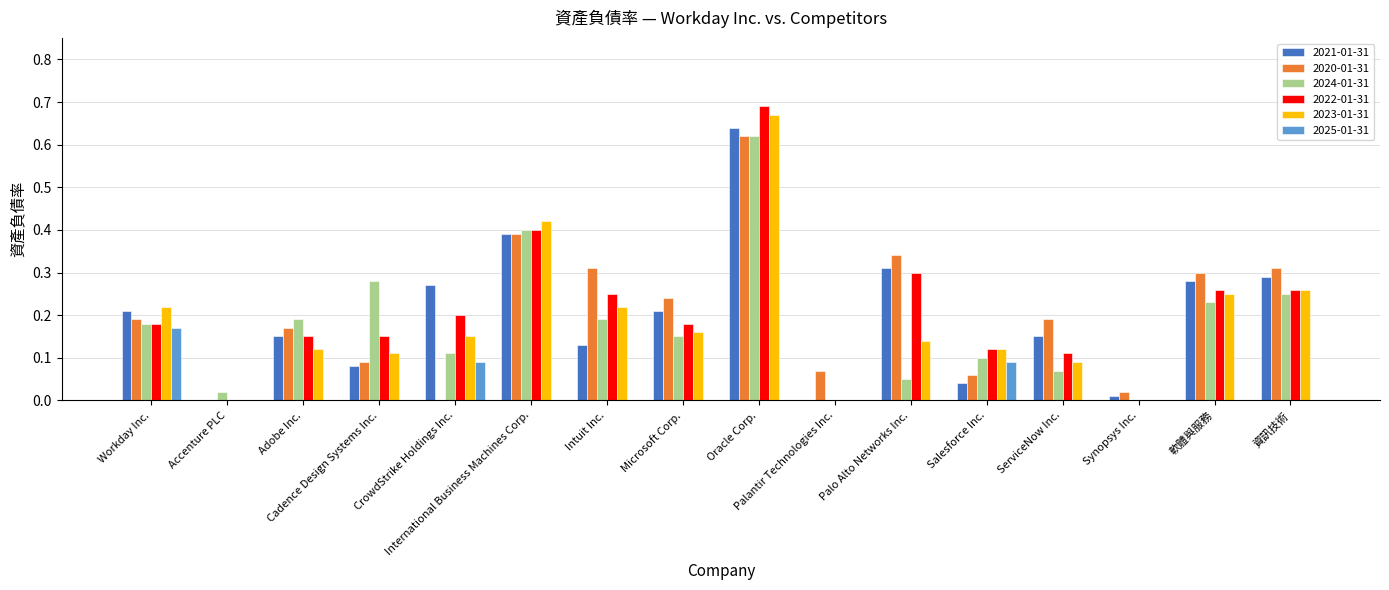

What are all the series names shown in the legend?

2021-01-31, 2020-01-31, 2024-01-31, 2022-01-31, 2023-01-31, 2025-01-31